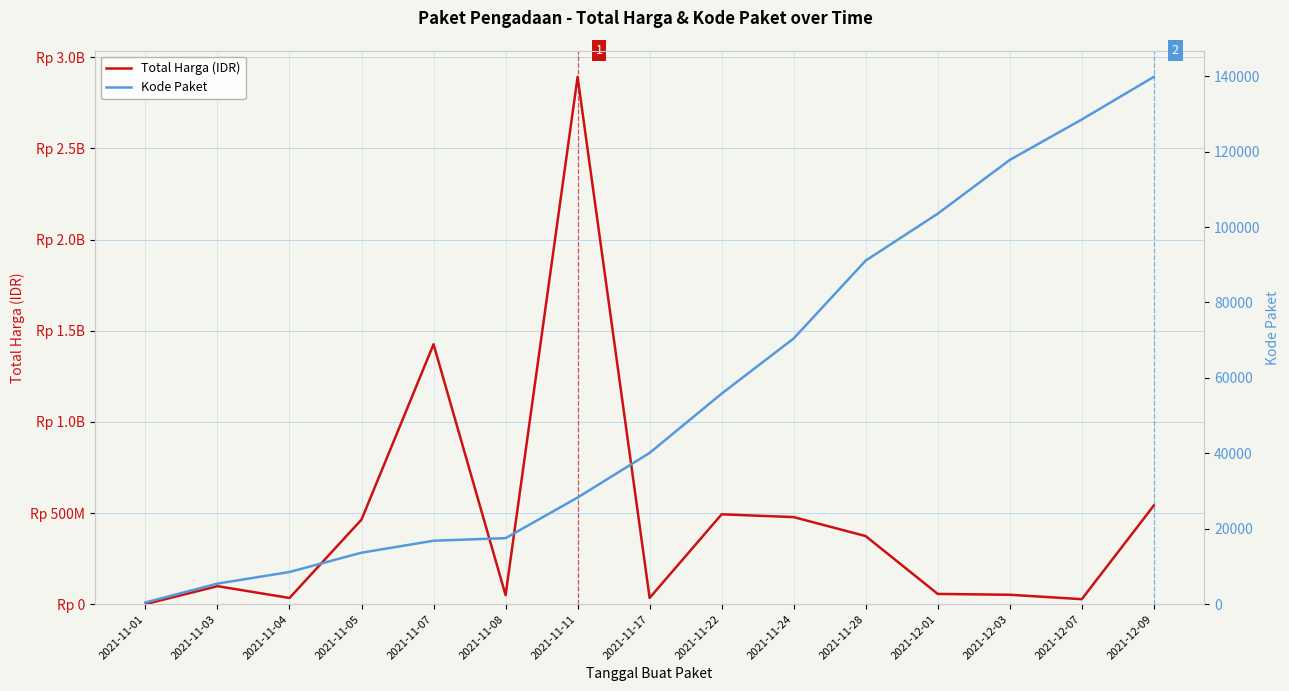

What is the label of the 13th point from the right?

2021-11-04